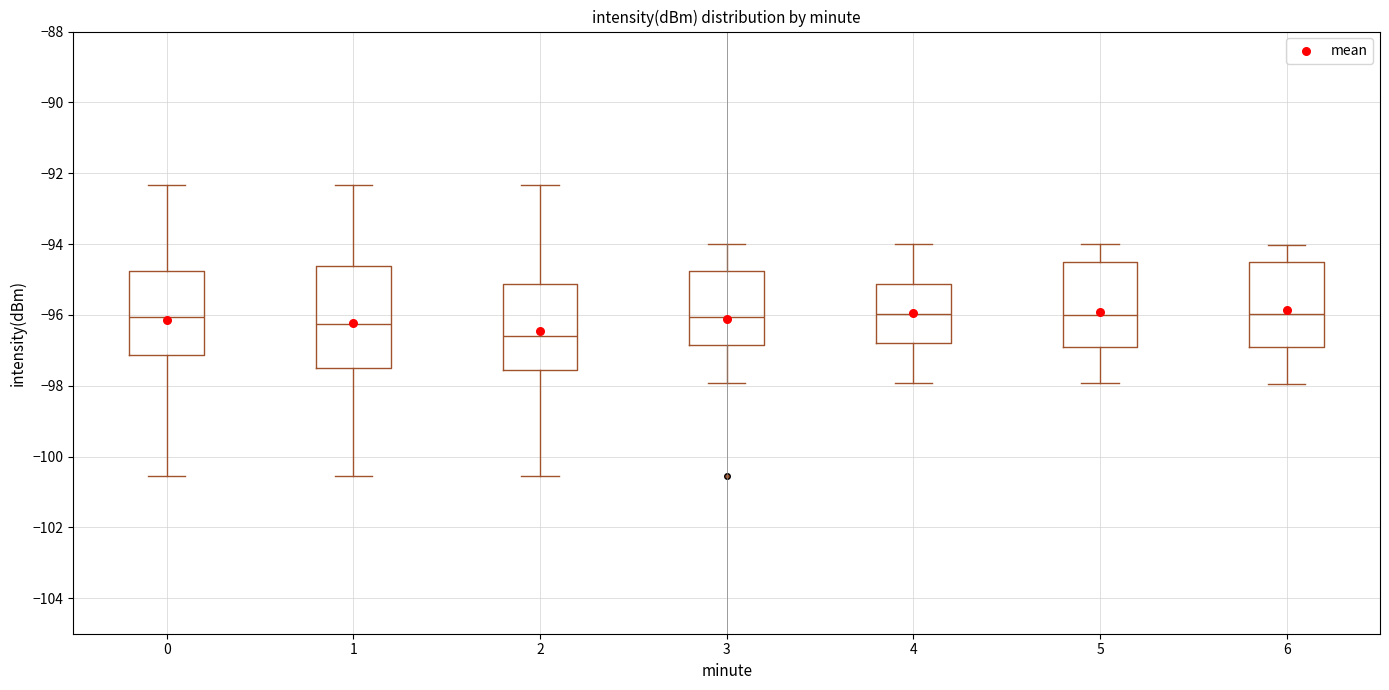

Reading left to right, transcribe this box plot: for each box, give where its median line is, the range the box spans, and where its two whiskers end, as read against the y-axis. The values are not printed on the chart, so give them approximately, as read against the axis.

0: median -96.0, box -97.2 to -94.8, whiskers -100.6 to -92.4
1: median -96.2, box -97.4 to -94.6, whiskers -100.6 to -92.4
2: median -96.6, box -97.6 to -95.2, whiskers -100.6 to -92.4
3: median -96.0, box -96.8 to -94.8, whiskers -98.0 to -94.0
4: median -96.0, box -96.8 to -95.2, whiskers -98.0 to -94.0
5: median -96.0, box -96.8 to -94.6, whiskers -98.0 to -94.0
6: median -96.0, box -96.8 to -94.6, whiskers -98.0 to -94.0